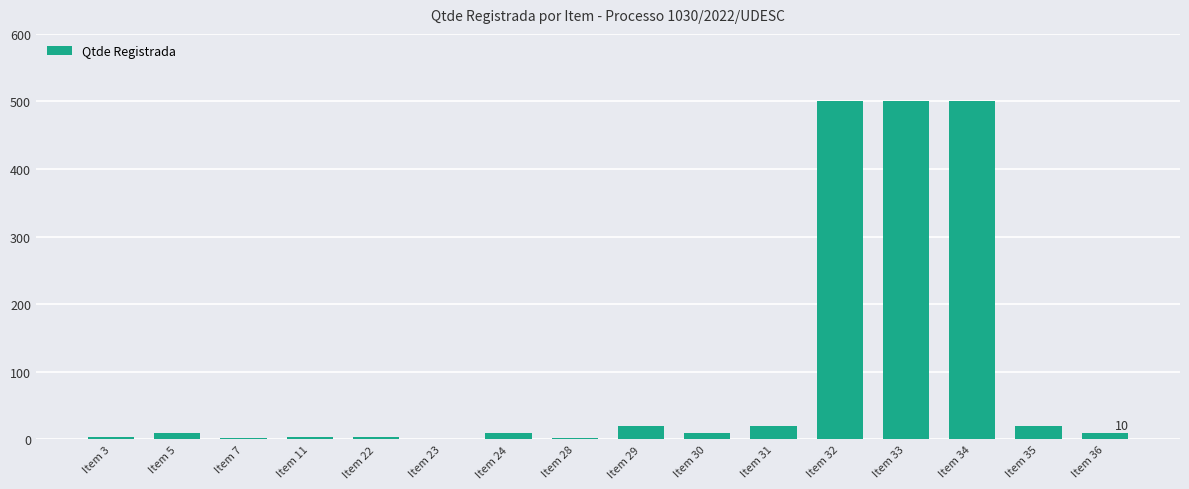

How many series are shown in this chart?

1